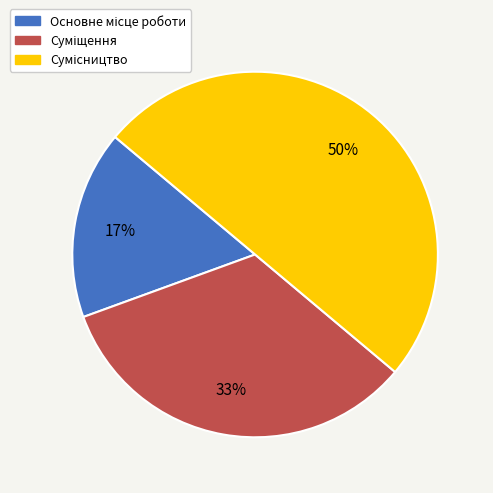

To the nearest percent, what is the difference between the largest and smallest slice percentages?

33%